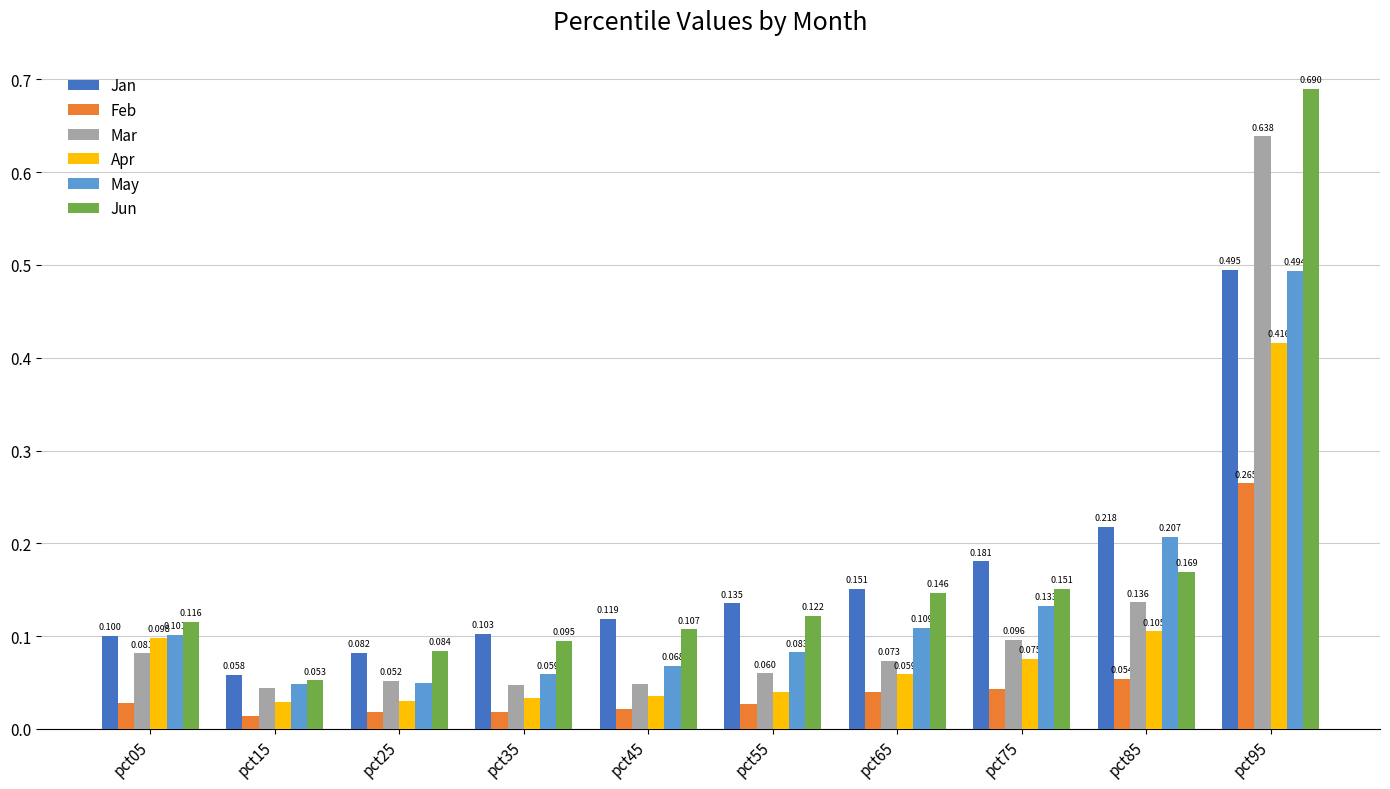

How many Jan values are between 0 and 1?

10